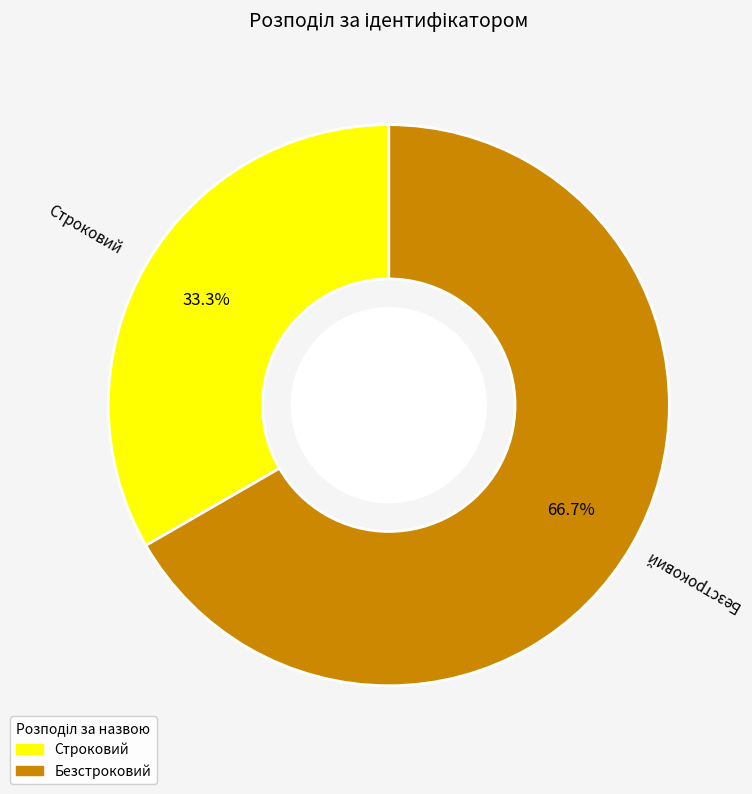

To the nearest percent, what portion does Строковий represent?

33%